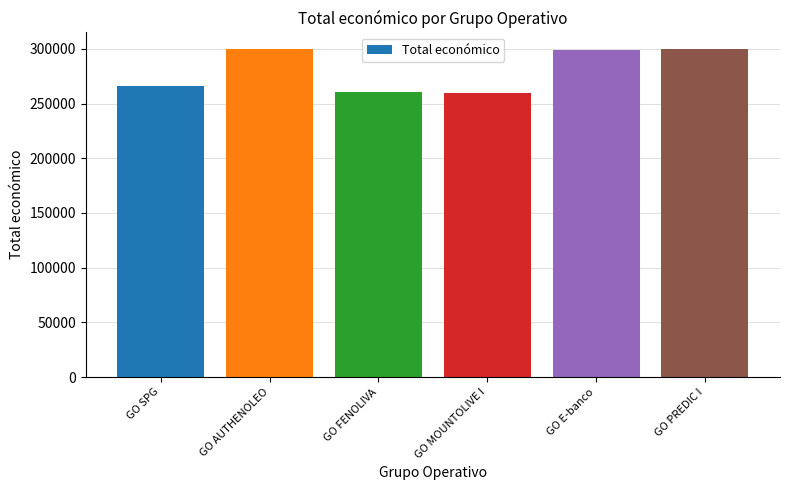

What is the ratio of the value at GO FENOLIVA to the value at GO E-banco?

0.9